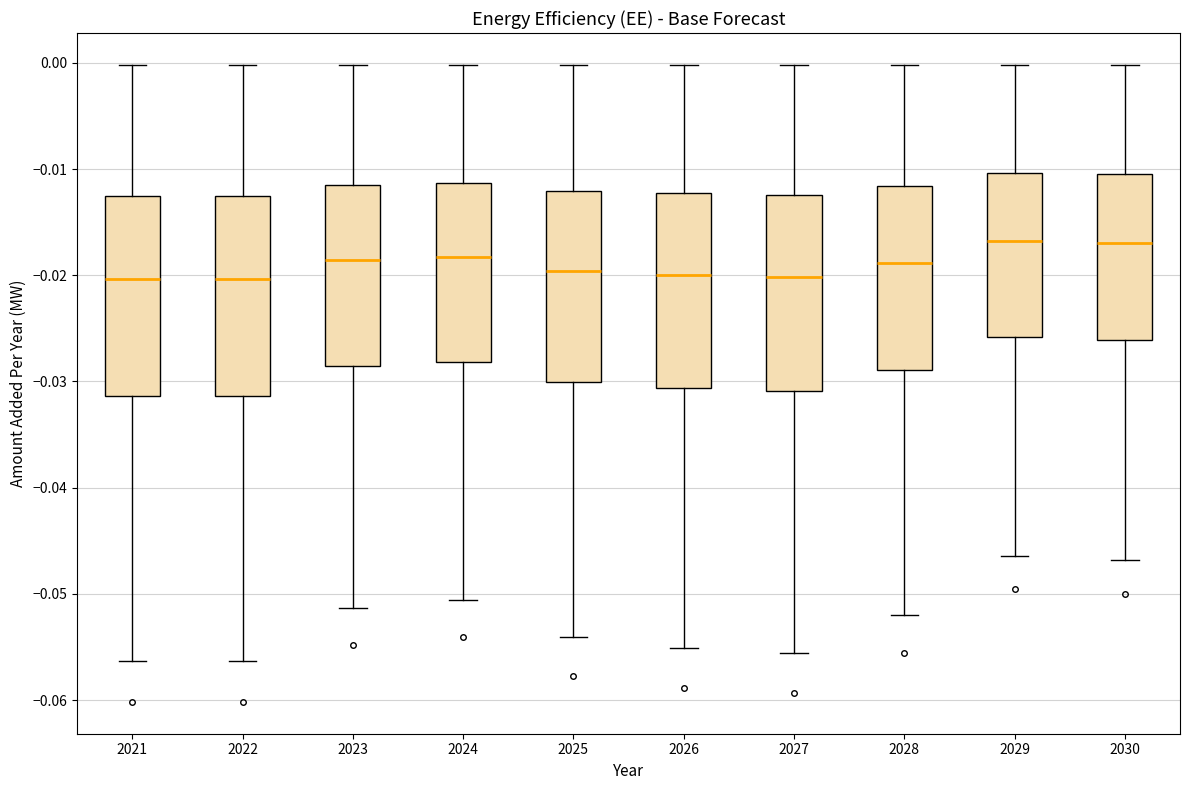

Reading left to right, transcribe this box plot: for each box, give where its median line is, the range the box spans, and where its two whiskers end, as read against the y-axis. The values are not printed on the chart, so give them approximately, as read against the axis.

2021: median -0.020, box -0.031 to -0.013, whiskers -0.056 to 0.000
2022: median -0.020, box -0.031 to -0.013, whiskers -0.056 to 0.000
2023: median -0.019, box -0.029 to -0.011, whiskers -0.051 to 0.000
2024: median -0.018, box -0.028 to -0.011, whiskers -0.051 to 0.000
2025: median -0.020, box -0.030 to -0.012, whiskers -0.054 to 0.000
2026: median -0.020, box -0.031 to -0.012, whiskers -0.055 to 0.000
2027: median -0.020, box -0.031 to -0.012, whiskers -0.056 to 0.000
2028: median -0.019, box -0.029 to -0.012, whiskers -0.052 to 0.000
2029: median -0.017, box -0.026 to -0.010, whiskers -0.046 to 0.000
2030: median -0.017, box -0.026 to -0.010, whiskers -0.047 to 0.000